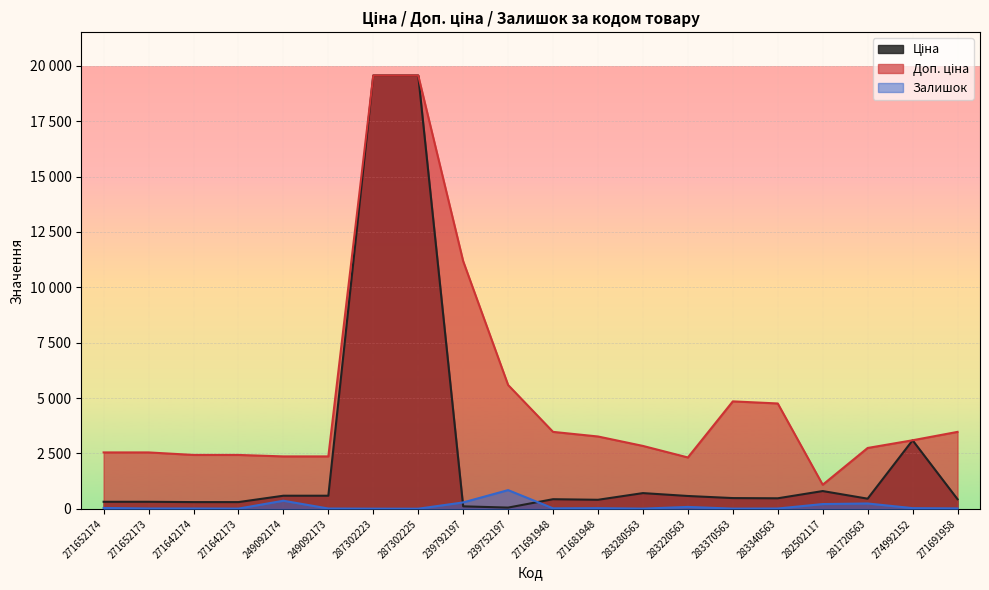

True or false: Ціна has more than 0 interior local peaks.

True